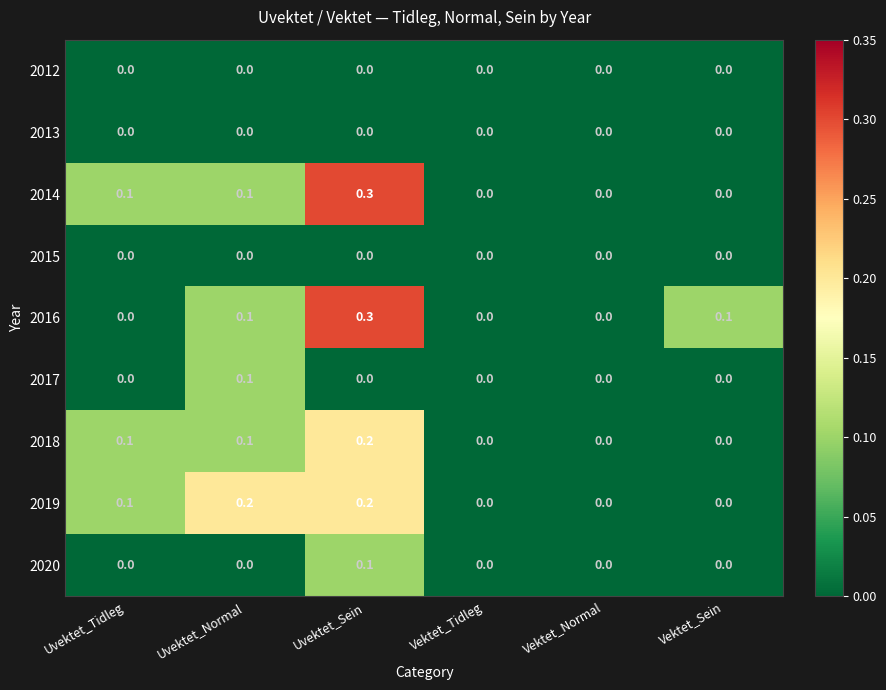

What is the greatest value displayed?

0.3